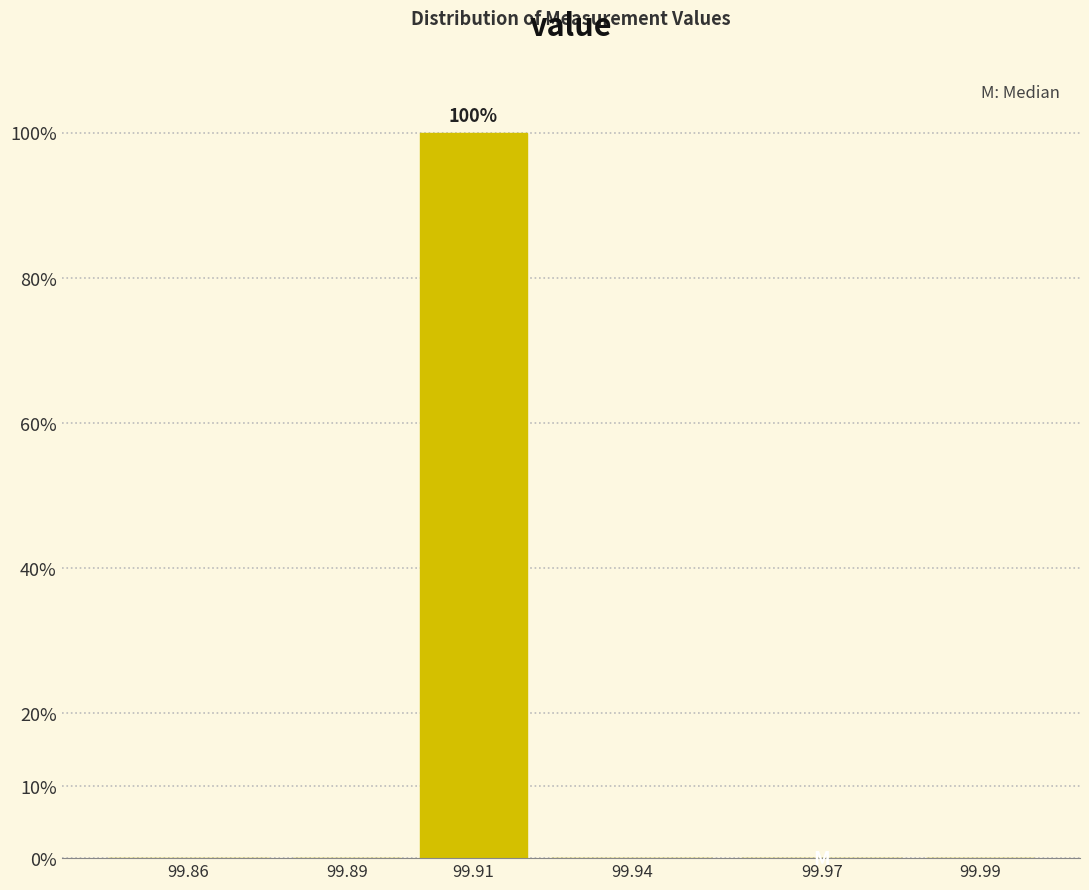

Reading right to left, extract all data points from this chart.

99.99=0	99.97=0	99.94=0	99.91=100	99.89=0	99.86=0